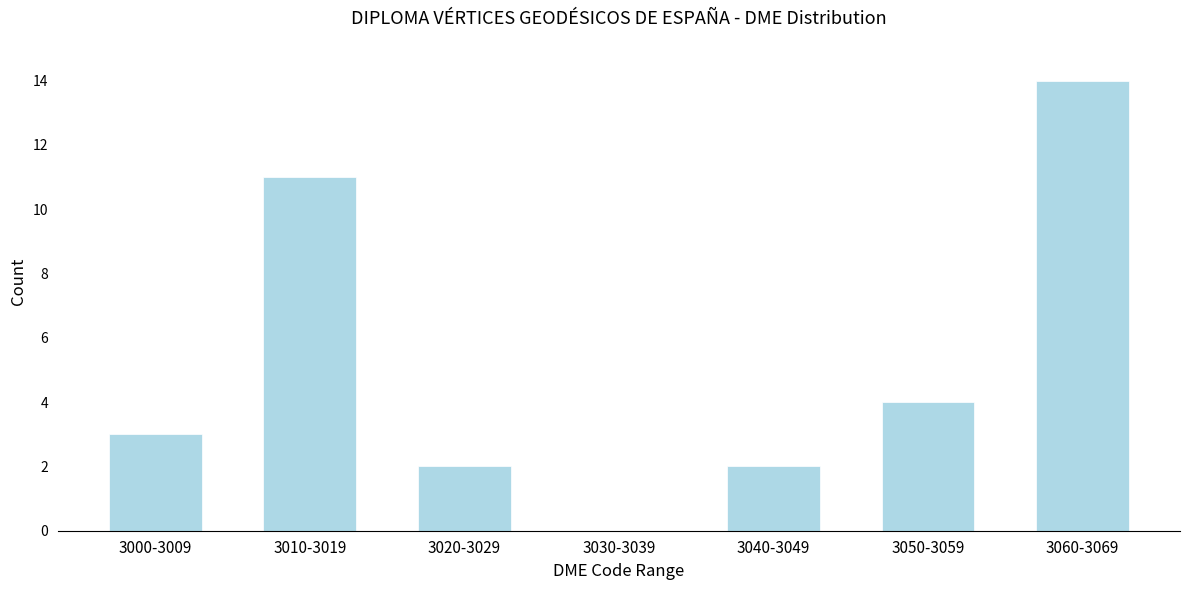

Reading left to right, extract all data points from this chart.

3000-3009=3	3010-3019=11	3020-3029=2	3030-3039=0	3040-3049=2	3050-3059=4	3060-3069=14